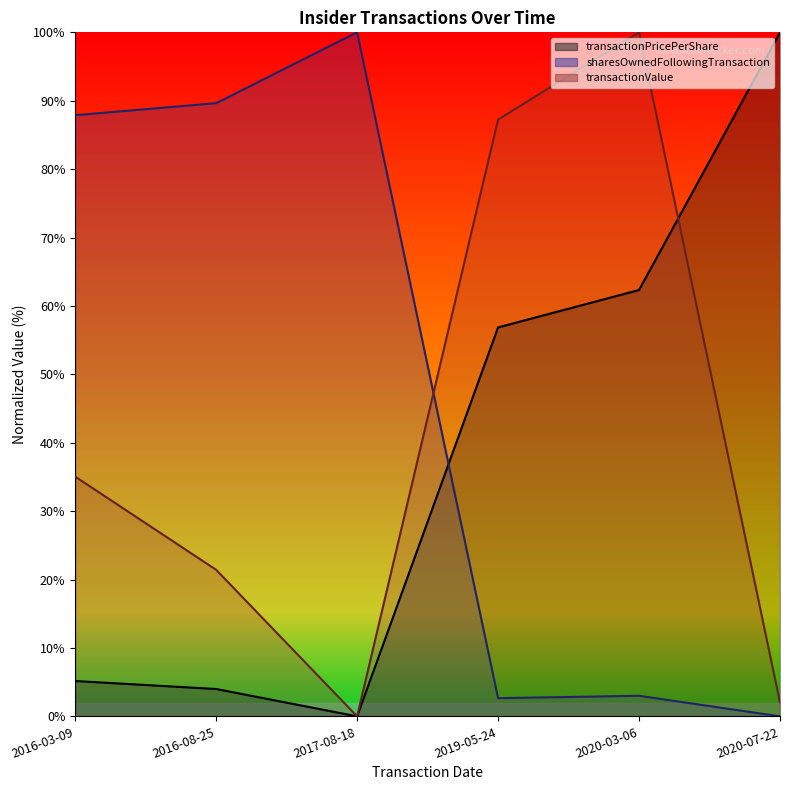

What is the difference between the maximum and minimum values in the transactionValue series?

100.0